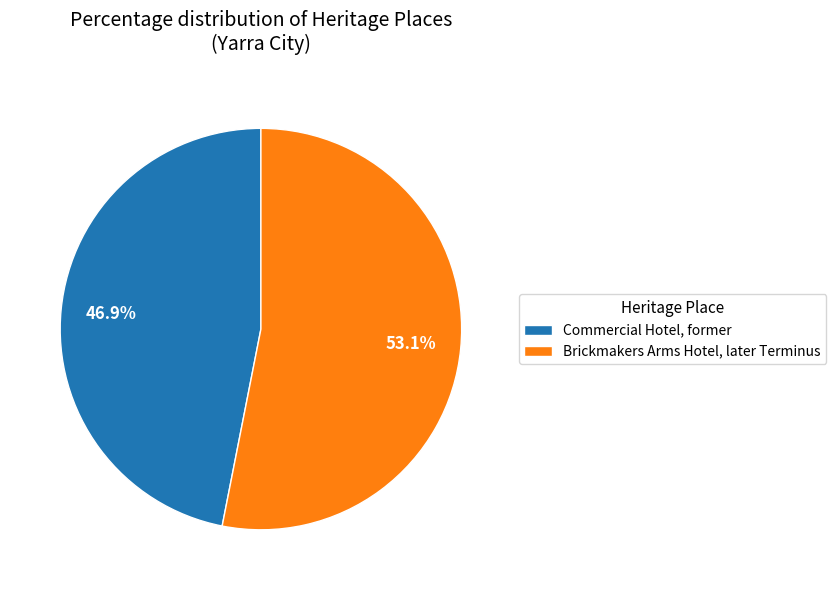

Which slice represents more than half of the pie?

Brickmakers Arms Hotel, later Terminus